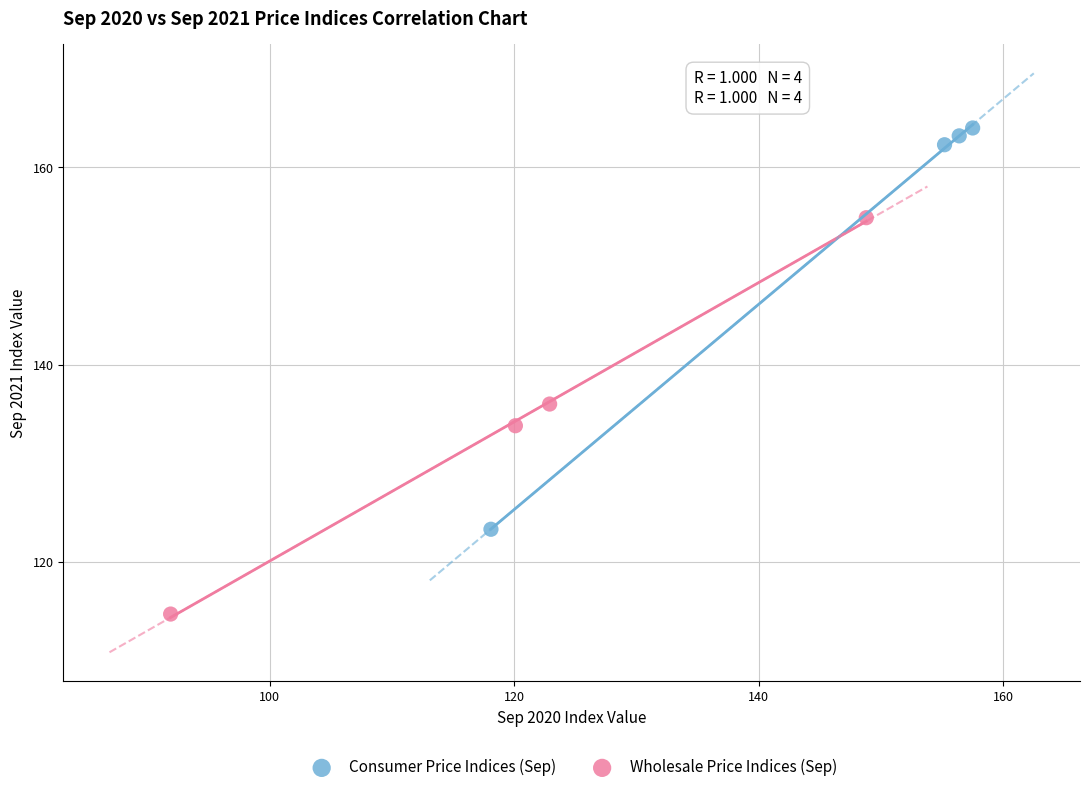

Which series contains the highest Y value?

Consumer Price Indices (Sep)